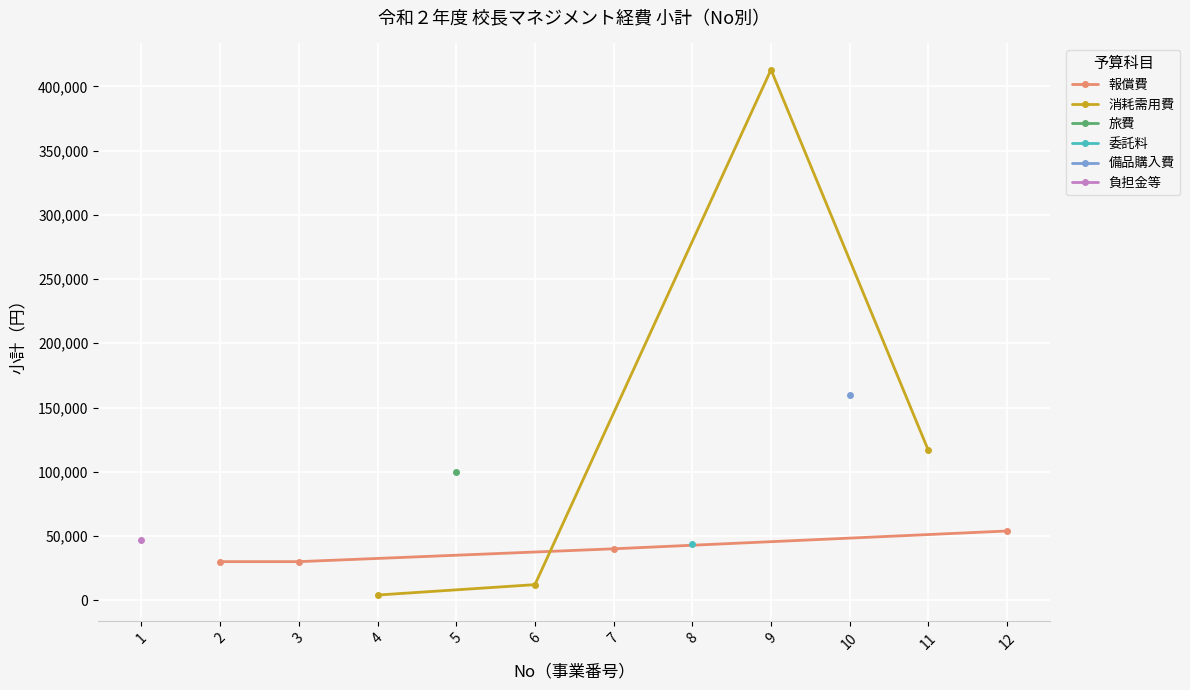

What is the minimum value for 報償費?

30000